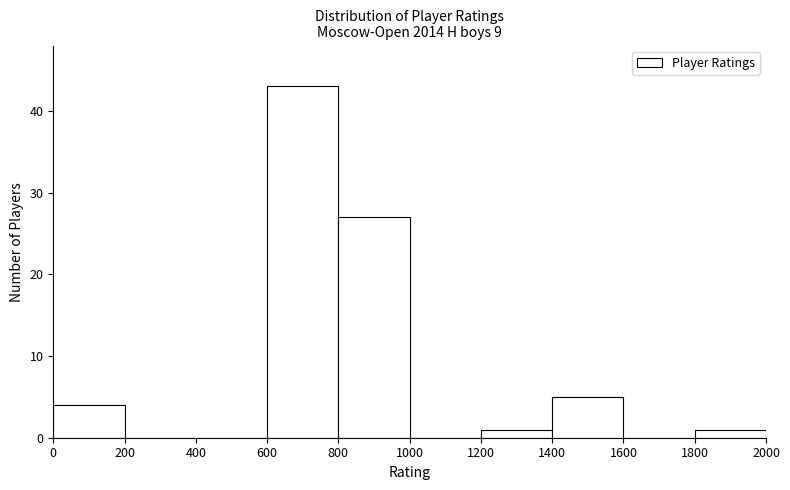

Reading left to right, list every bar in this chart as the range it spans on the x-axis followed by its height. The values are not printed on the chart, so give them approximately, as read against the axis.

0 to 200: 4
200 to 400: 0
400 to 600: 0
600 to 800: 43
800 to 1000: 27
1000 to 1200: 0
1200 to 1400: 1
1400 to 1600: 5
1600 to 1800: 0
1800 to 2000: 1